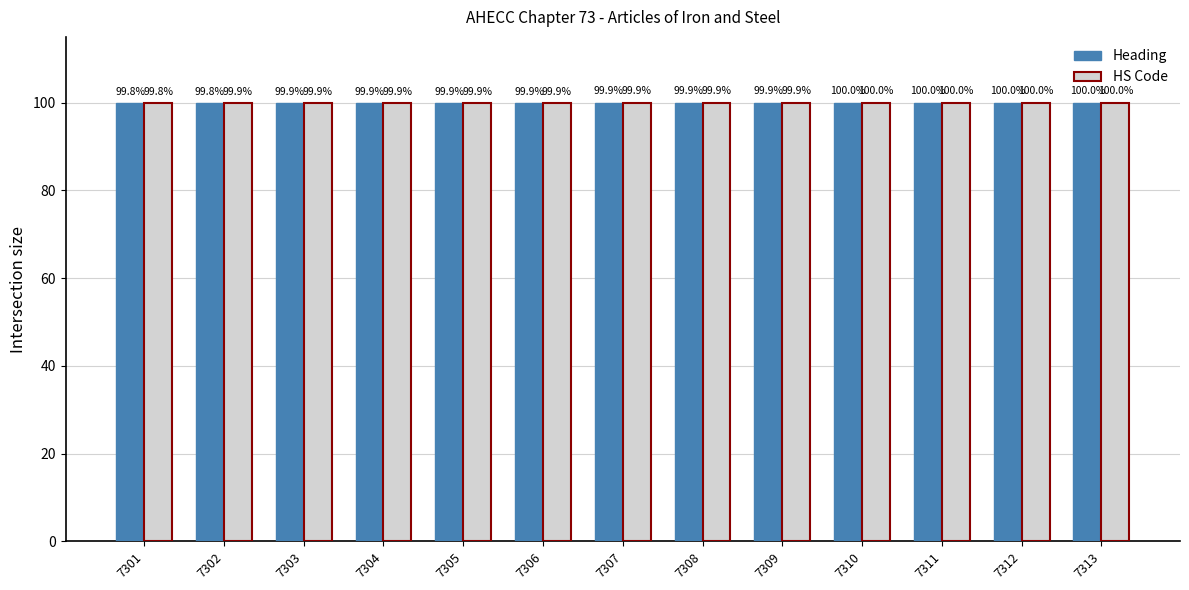

At how many categories does at least one series exceed 99?

13